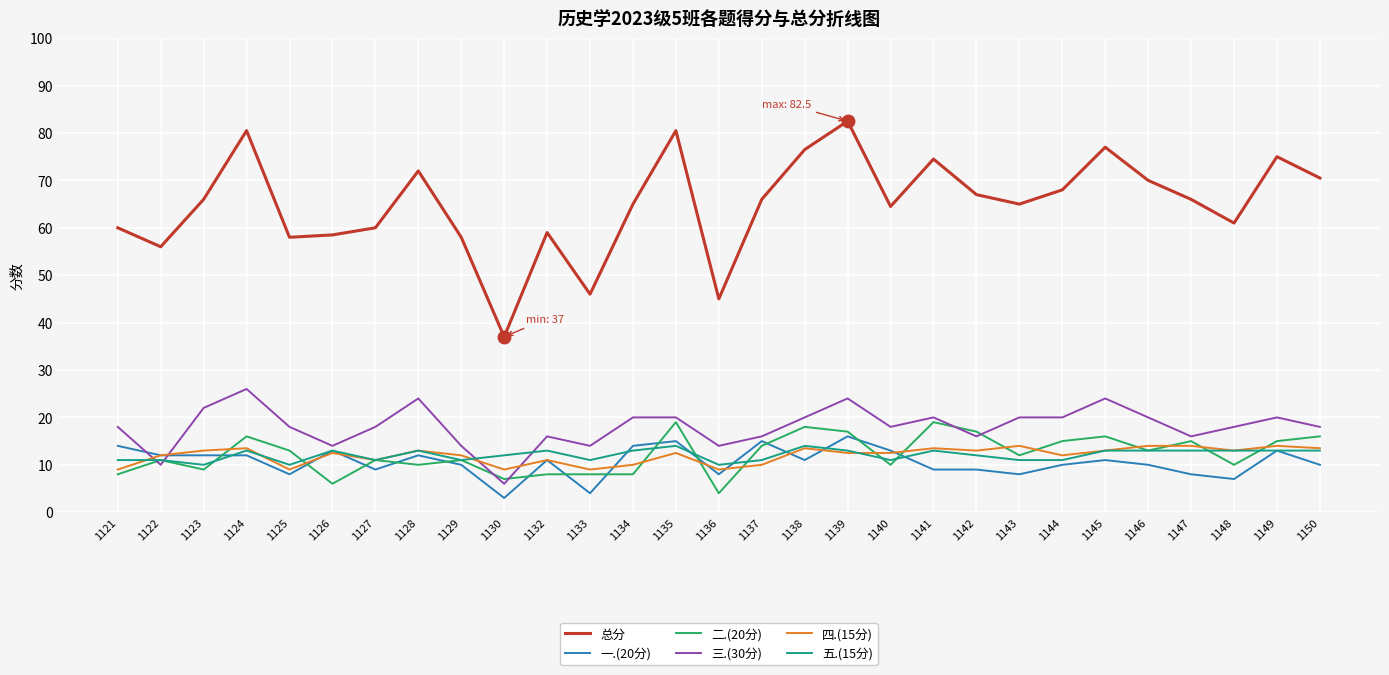

True or false: 三.(30分) and 总分 intersect in this chart.

False